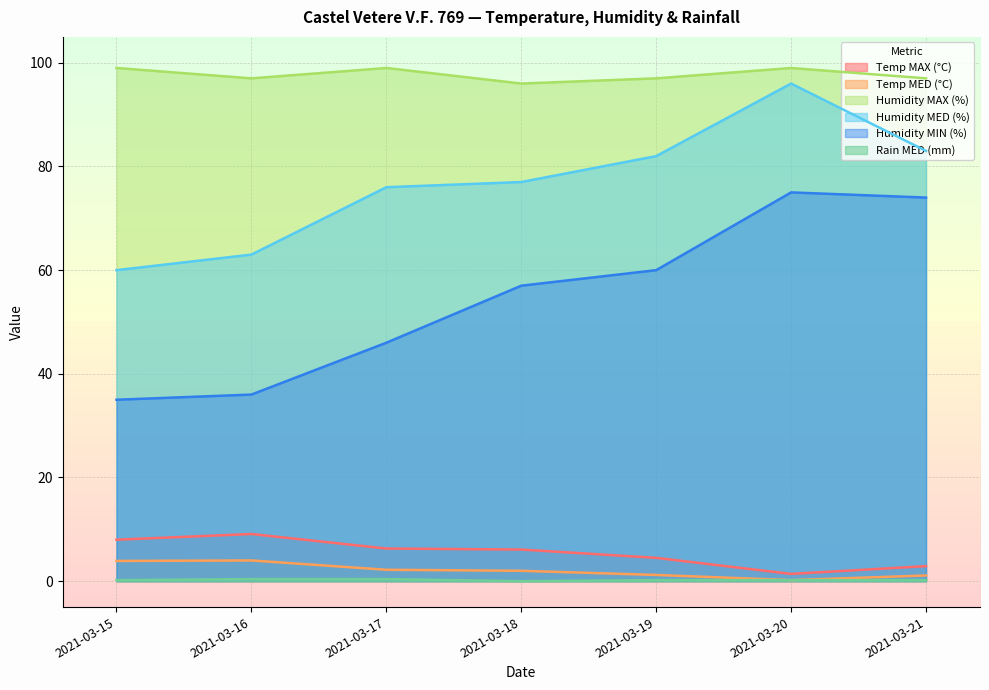

Where is the first local minimum for Temp MAX (°C)?

2021-03-20